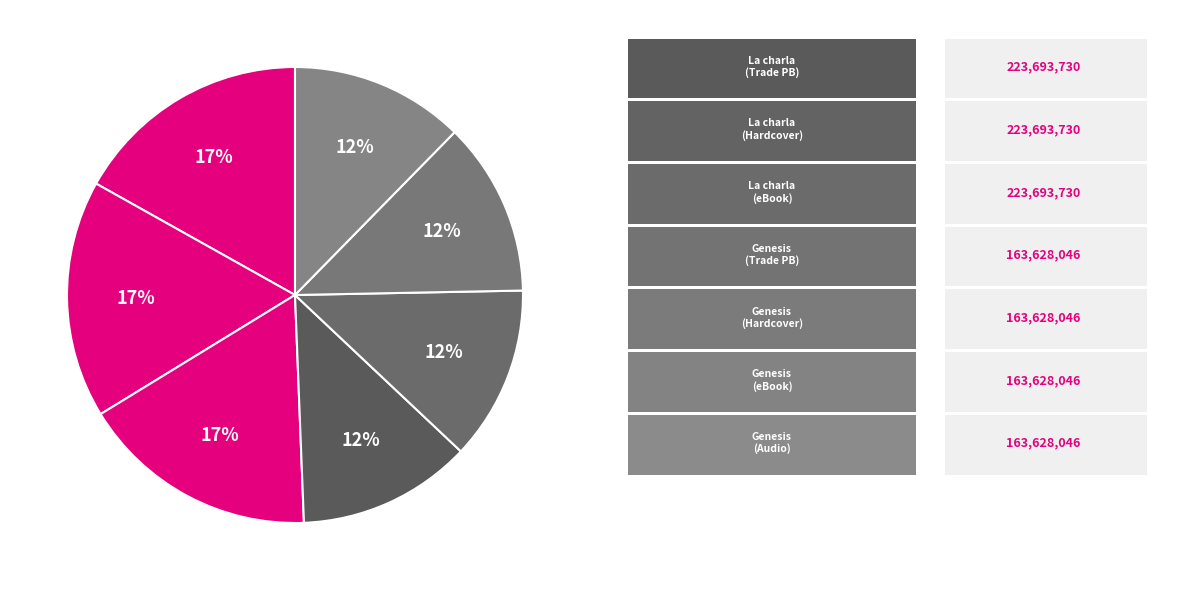

How many segments does this pie chart have?

7